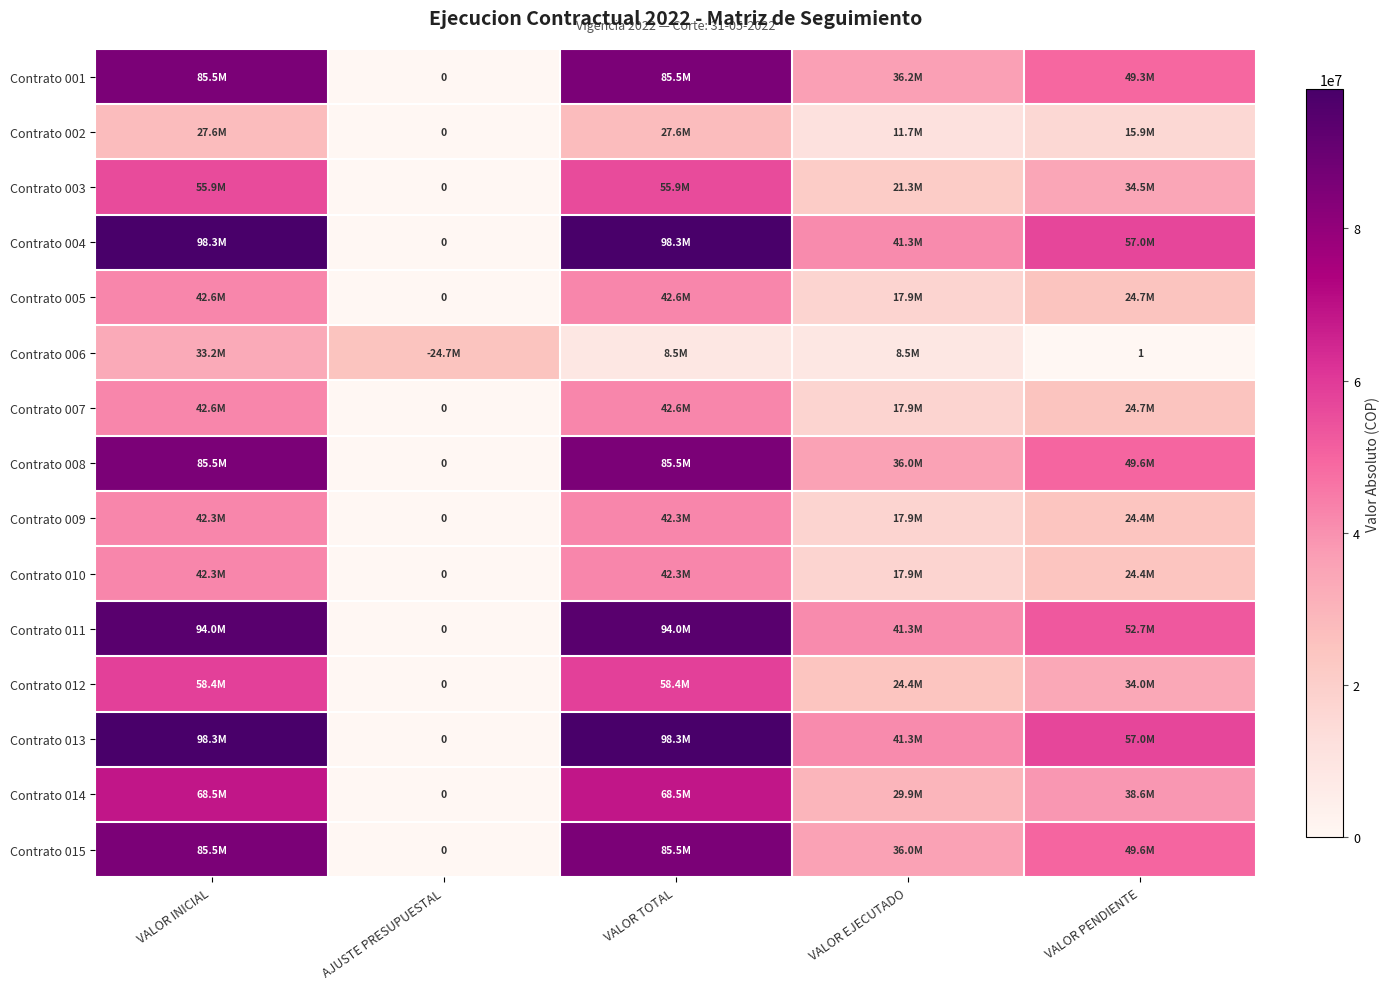

How many values in the Contrato 001 series exceed 49345008?

2